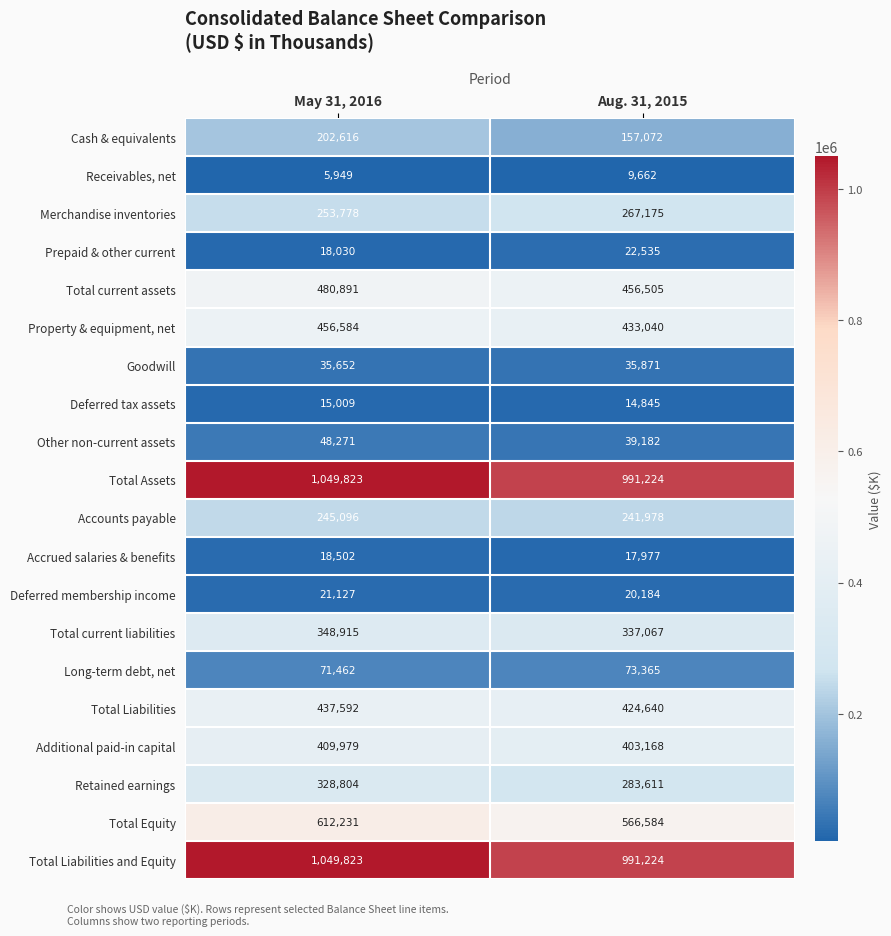

What is the difference between the highest and lowest values at May 31, 2016?

1043874